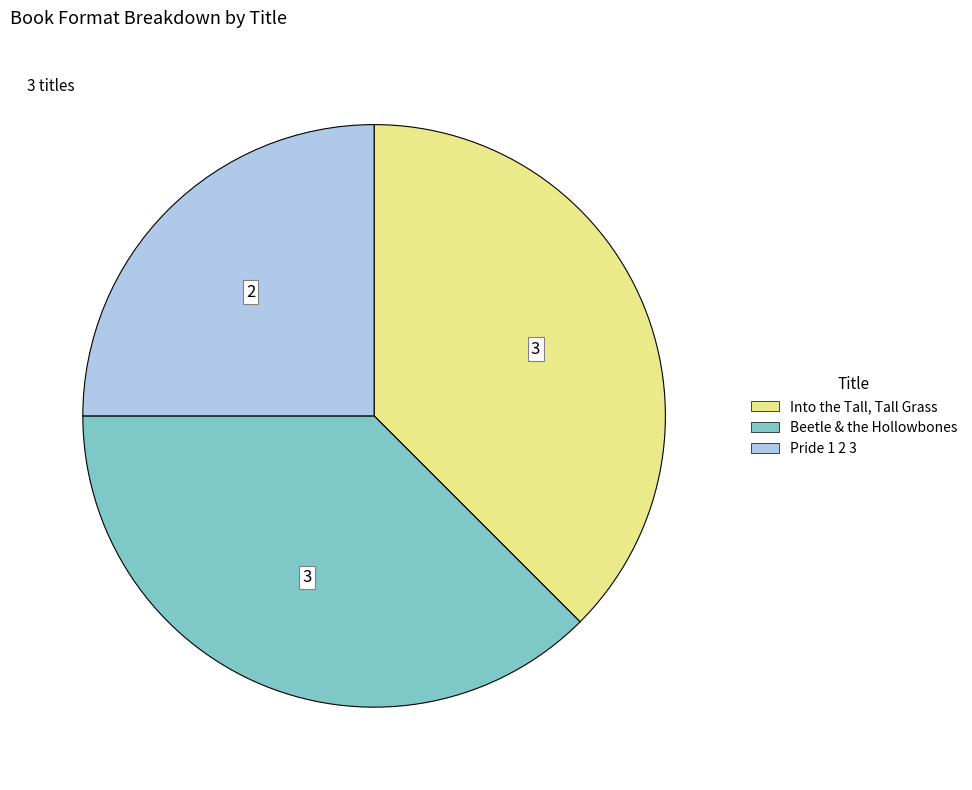

What is the smallest slice in the pie chart?

Pride 1 2 3